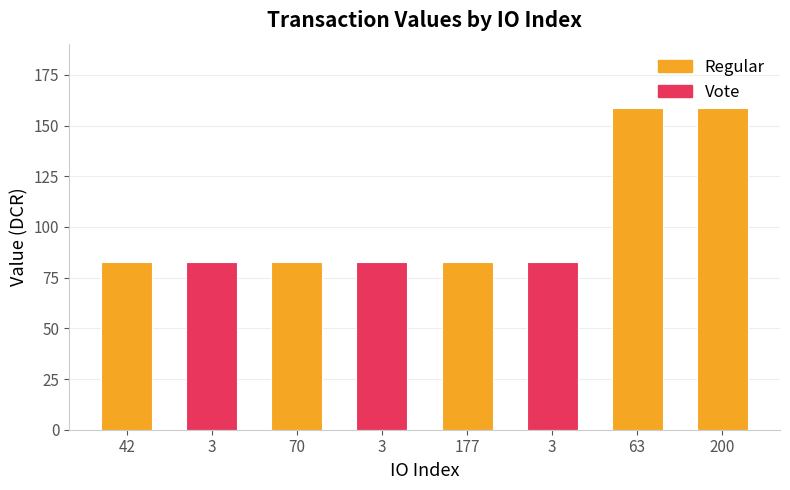

How many bars are there in total?

8